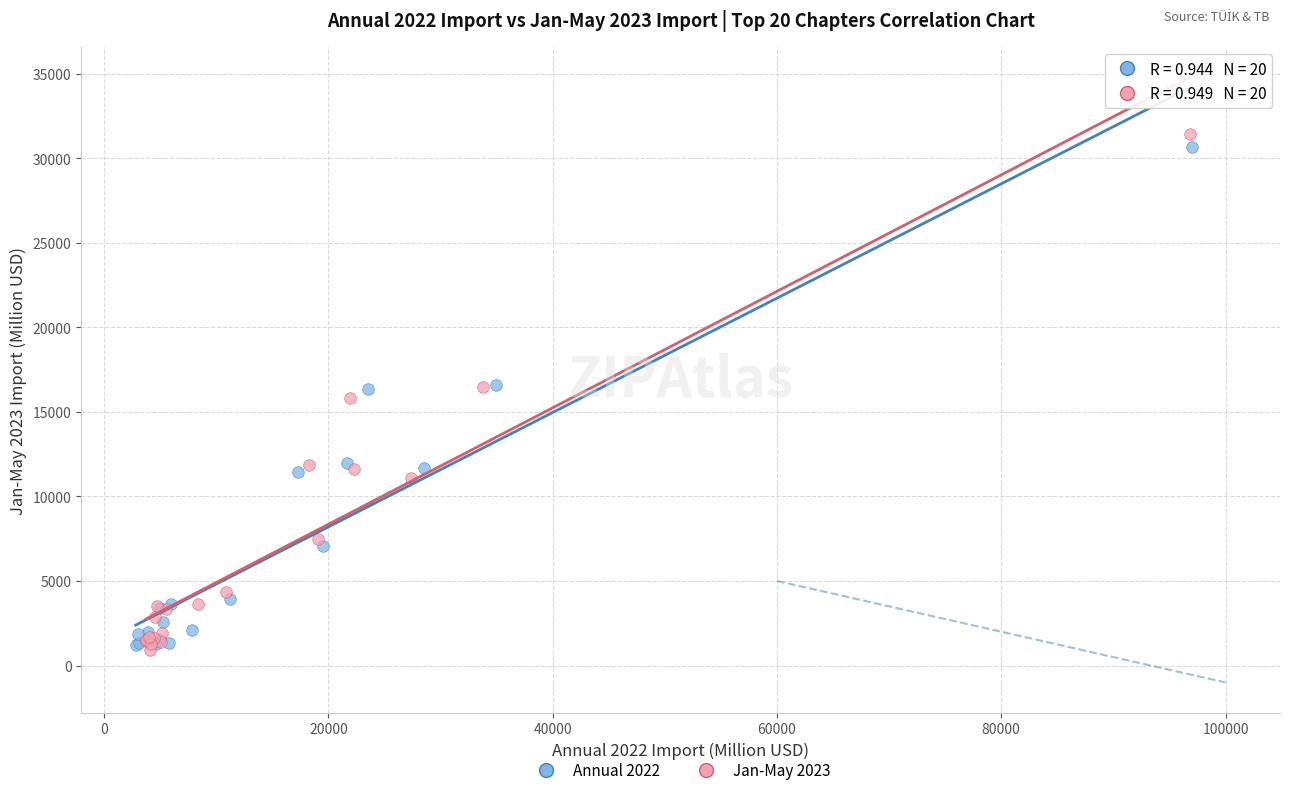

Which series has the largest Y range (max minus min)?

Jan-May 2023